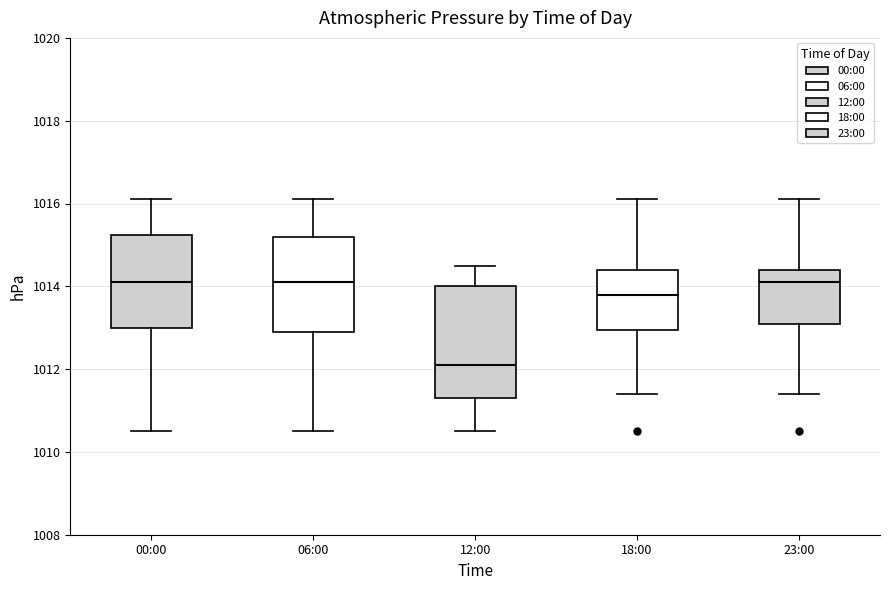

Reading left to right, transcribe this box plot: for each box, give where its median line is, the range the box spans, and where its two whiskers end, as read against the y-axis. The values are not printed on the chart, so give them approximately, as read against the axis.

00:00: median 1014.2, box 1013.0 to 1015.2, whiskers 1010.6 to 1016.2
06:00: median 1014.2, box 1013.0 to 1015.2, whiskers 1010.6 to 1016.2
12:00: median 1012.2, box 1011.4 to 1014.0, whiskers 1010.6 to 1014.6
18:00: median 1013.8, box 1013.0 to 1014.4, whiskers 1011.4 to 1016.2
23:00: median 1014.2, box 1013.2 to 1014.4, whiskers 1011.4 to 1016.2